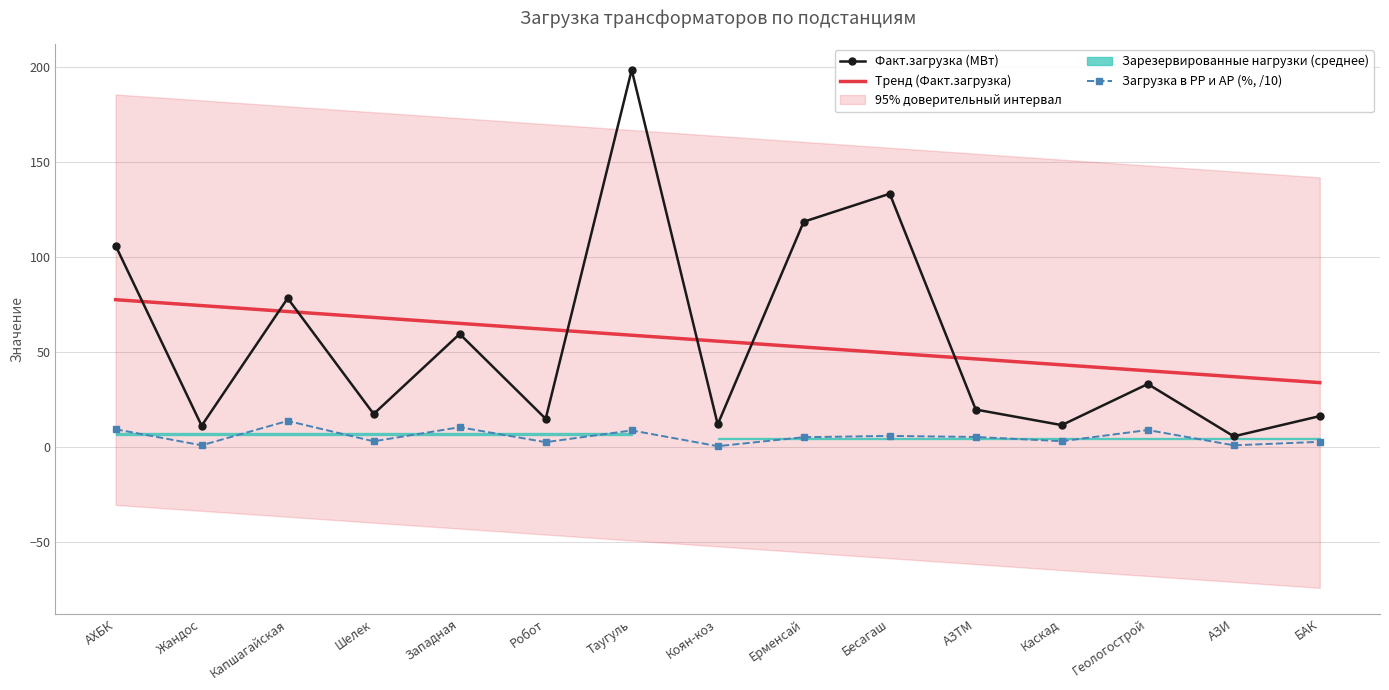

List the labels in order of Тренд (Факт.загрузка) value, smallest first.

БАК, АЗИ, Геологострой, Каскад, АЗТМ, Бесагаш, Ерменсай, Коян-коз, Таугуль, Робот, Западная, Шелек, Капшагайская, Жандос, АХБК